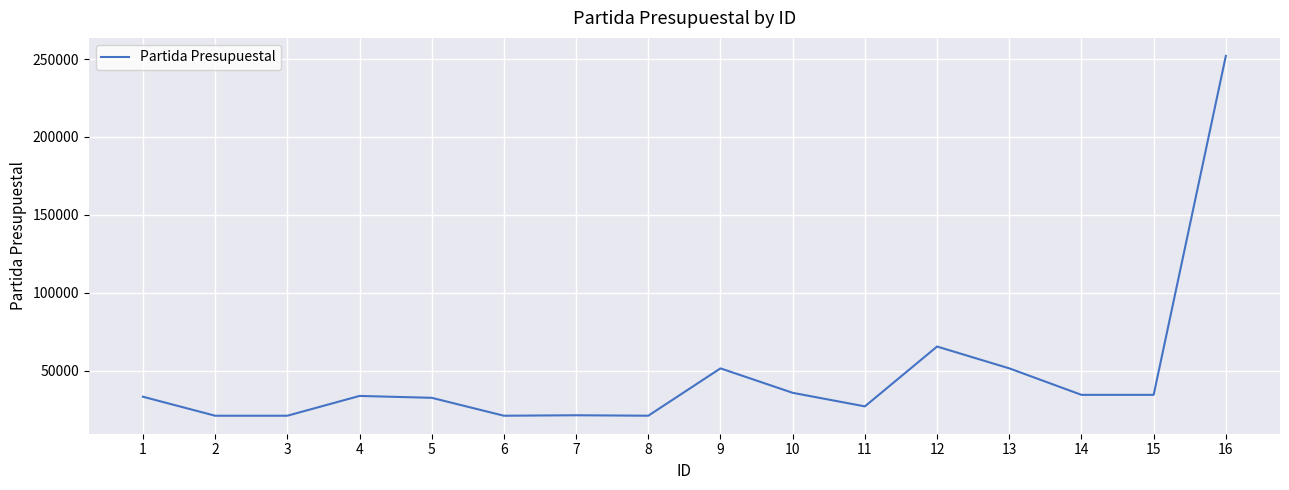

What is the greatest value displayed?

252017